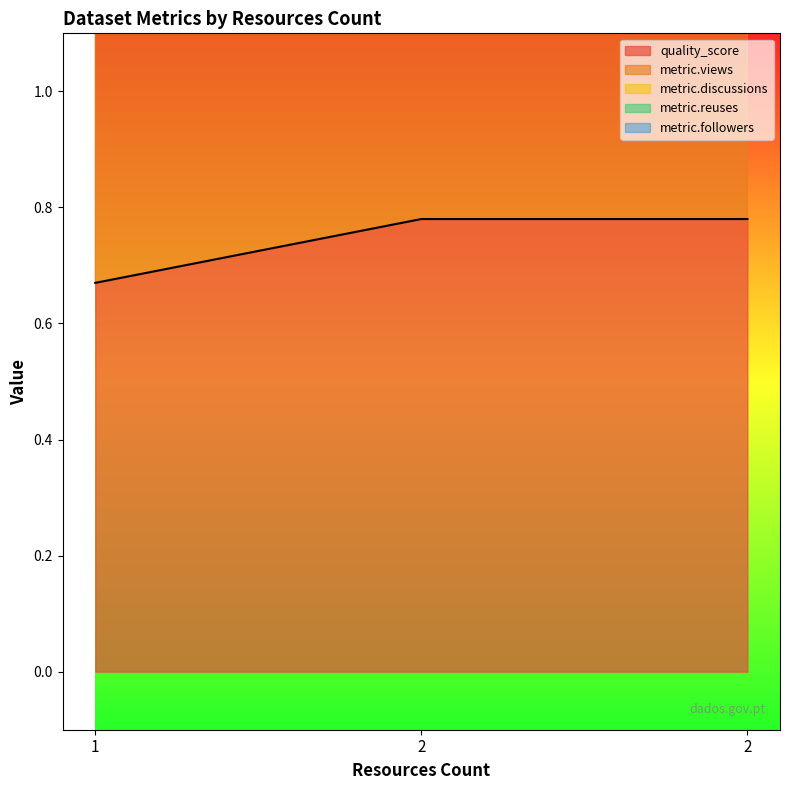

At which category is the sum across all series the highest?

2